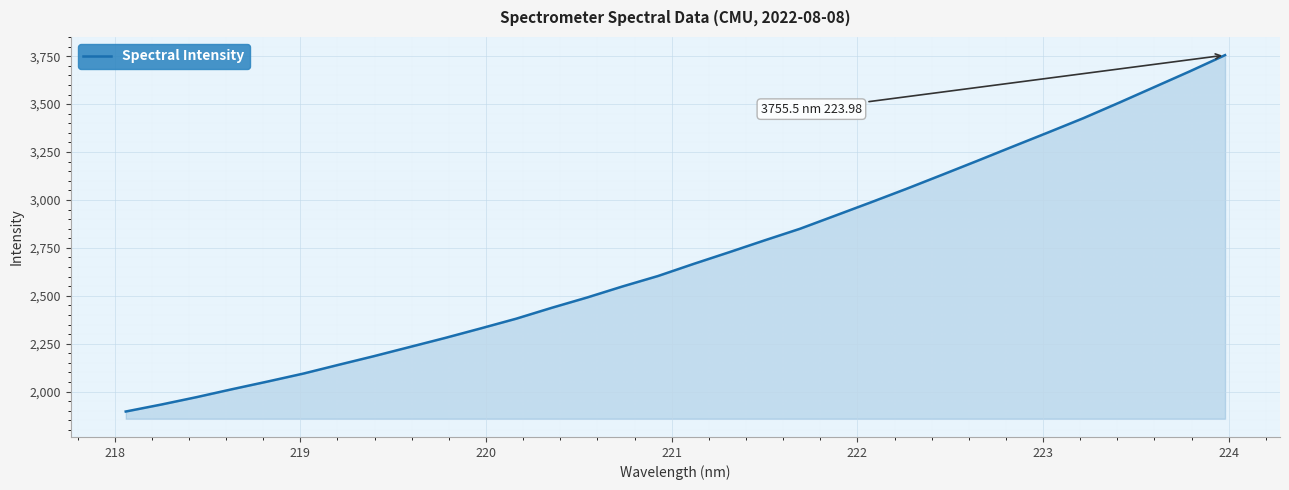

What is the minimum value shown in the chart?

1896.0